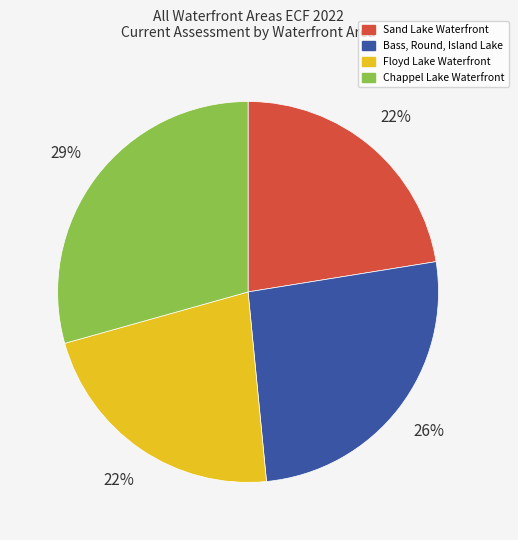

To the nearest percent, what portion does Sand Lake Waterfront represent?

22%